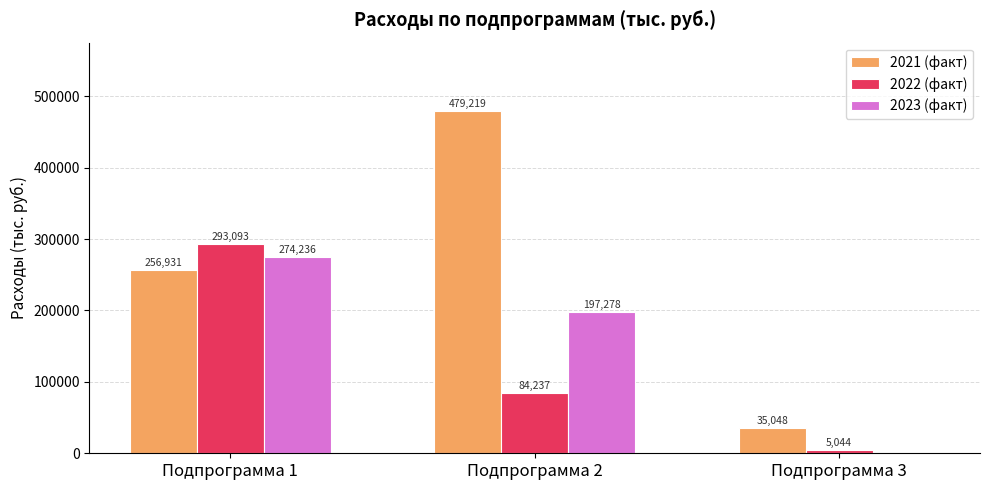

What is the greatest value displayed?

479218.8